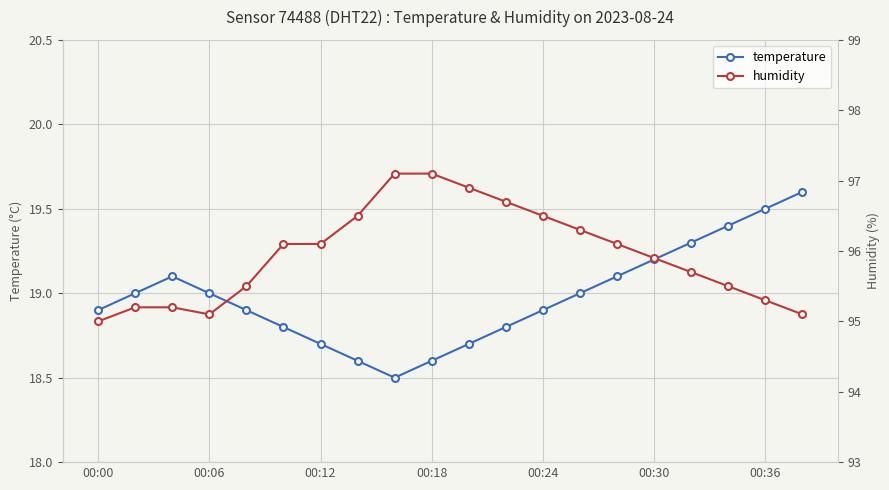

Is it true that temperature equals 26.7 at 00:24?

False